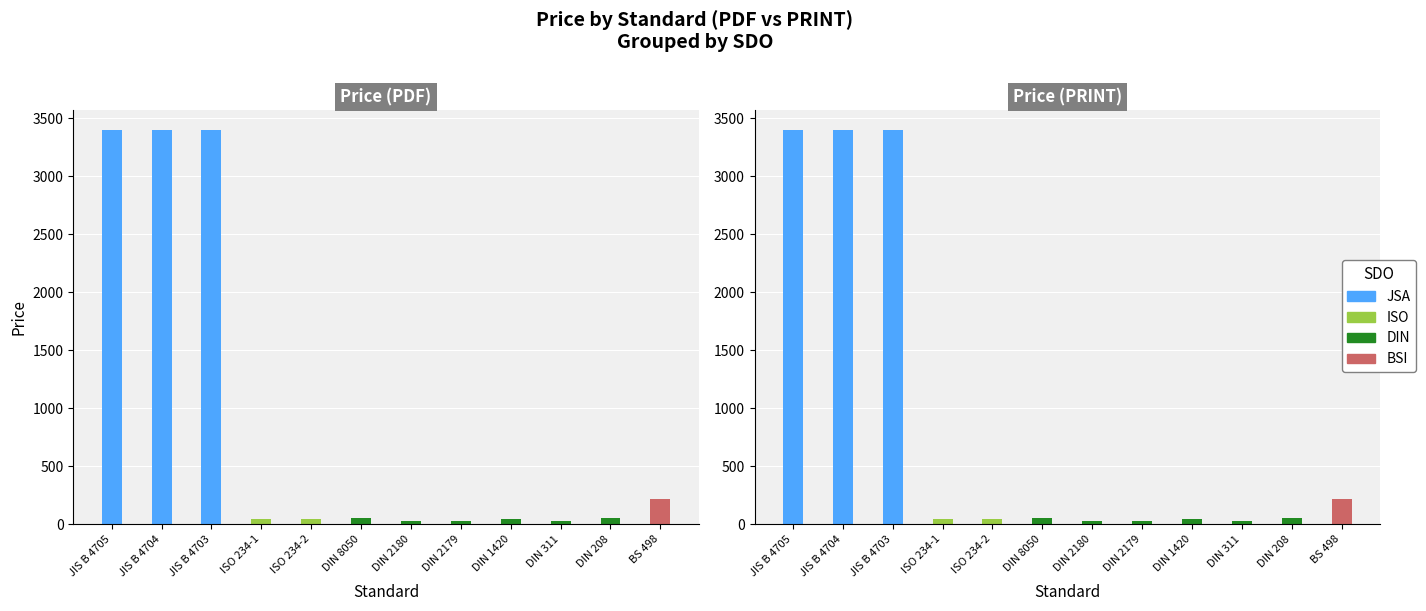

At DIN 208, list the series in order from largest to smallest.

Price (PDF), Price (PRINT)